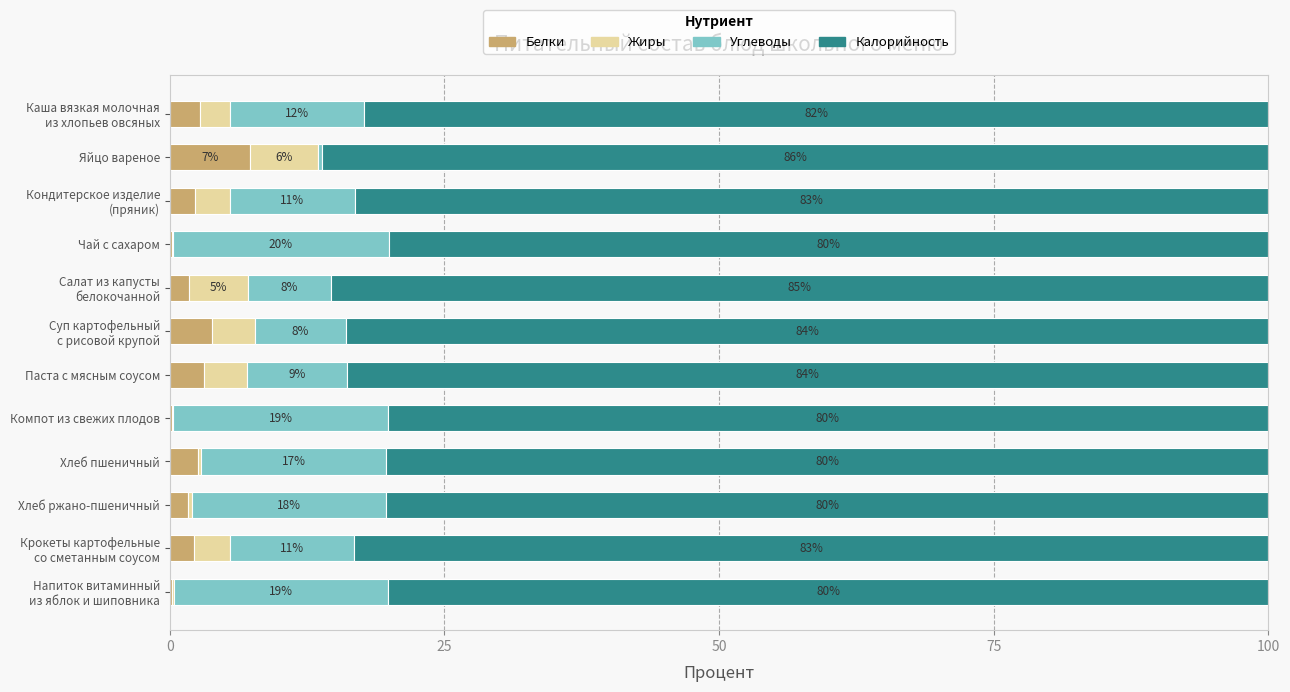

What is the value of the Калорийность bar at the 3rd from the left?

83.1